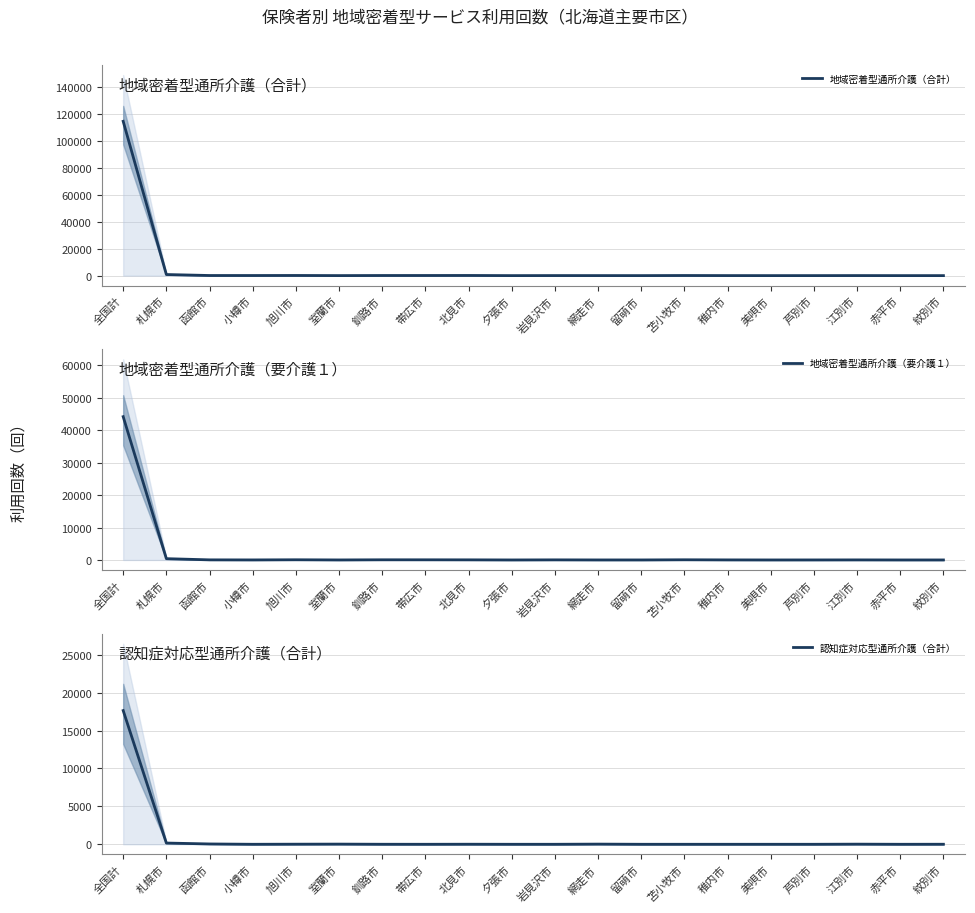

What is the value of the 地域密着型通所介護（要介護１） point at the 12th from the left?

4